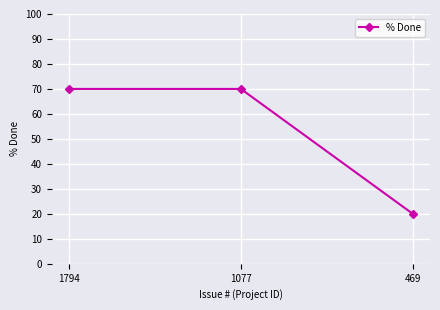

How many values are below 70?

1